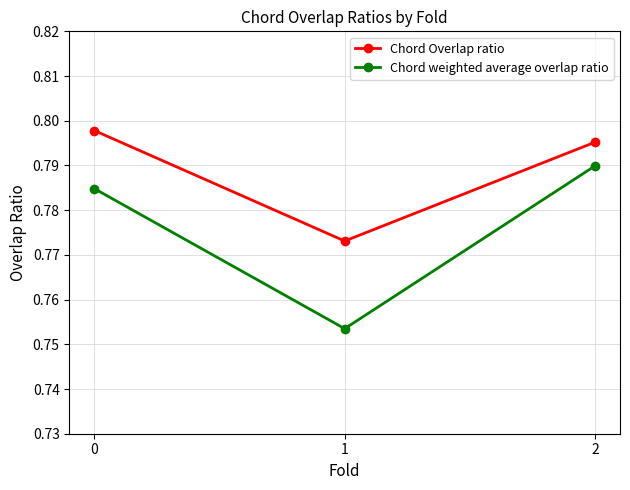

Which series has the widest spread of values?

Chord weighted average overlap ratio